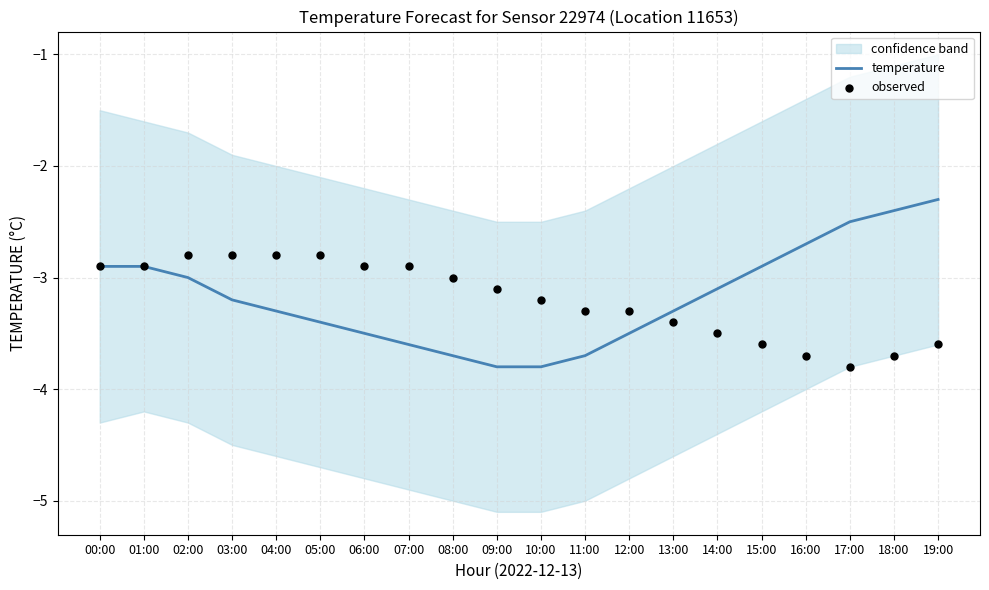

Is the value of observed at 07:00 greater than the value of temperature at 18:00?

No